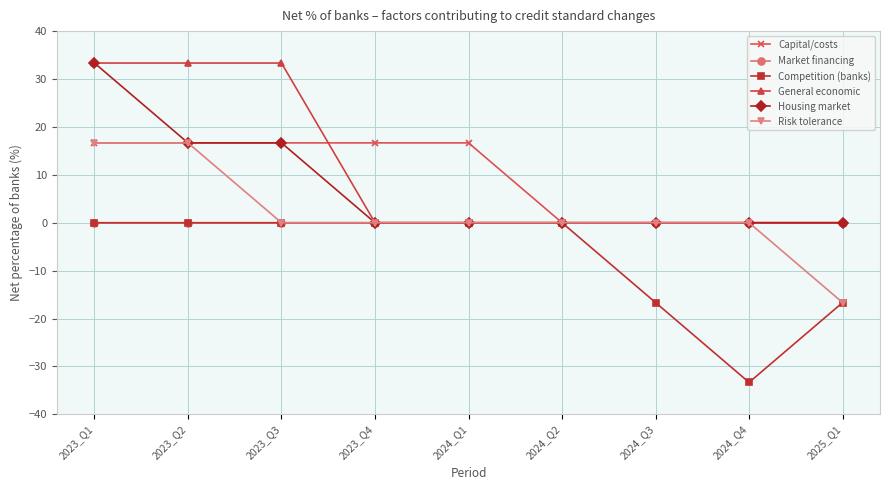

Between 2023_Q1 and 2023_Q3, which series saw the biggest shift?

Risk tolerance